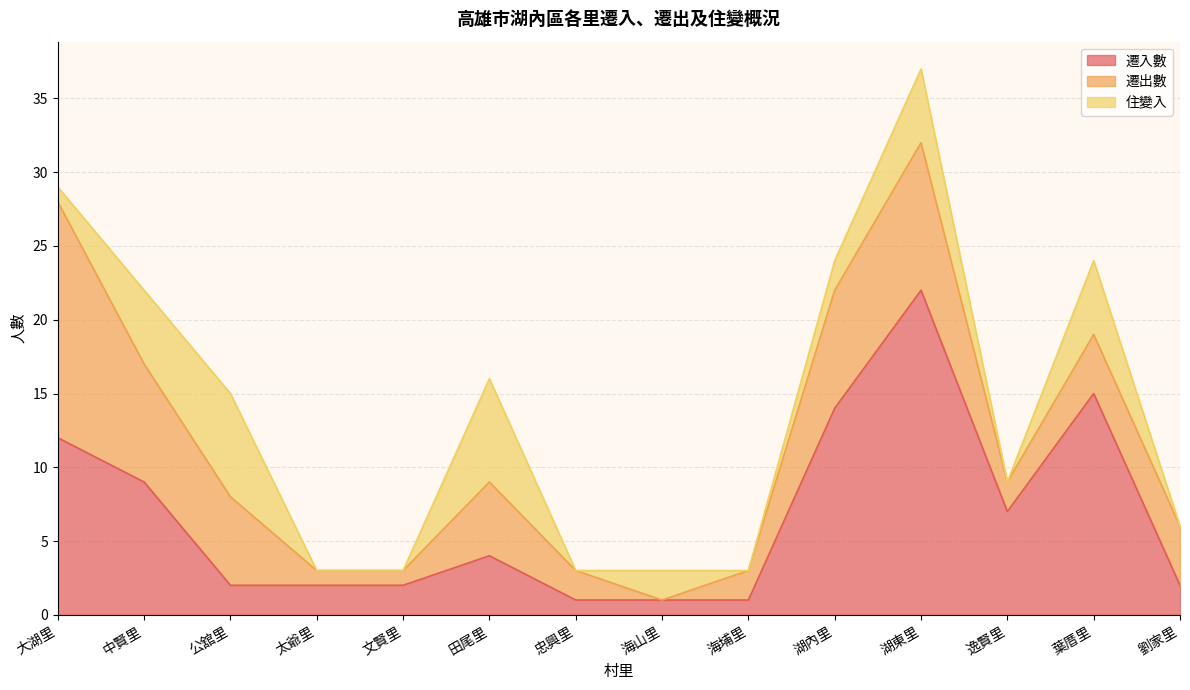

True or false: 遷出數 has more than 0 points higher than both neighbors.

True